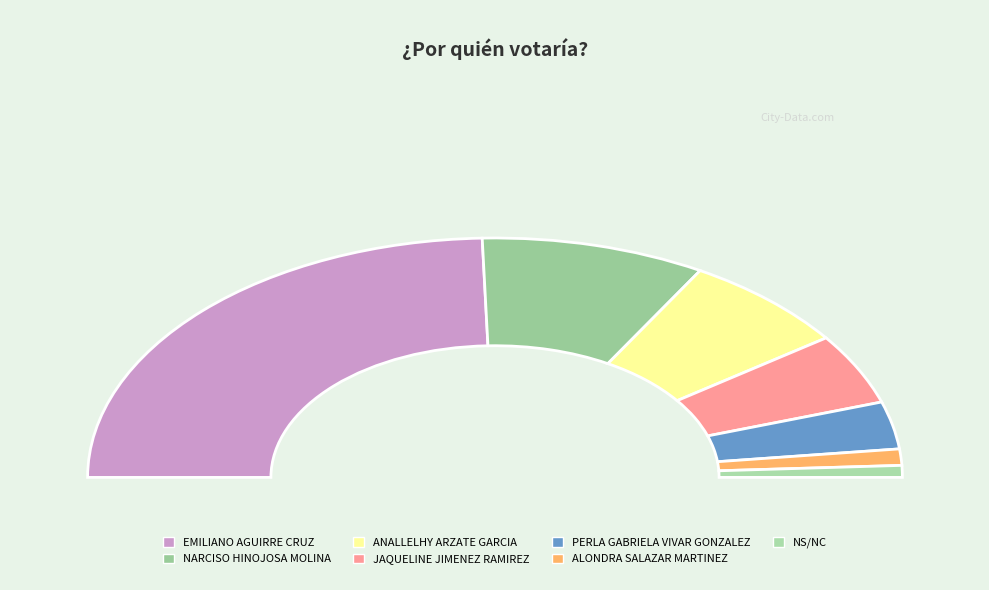

Is it true that PERLA GABRIELA VIVAR GONZALEZ is 1% of the pie?

False